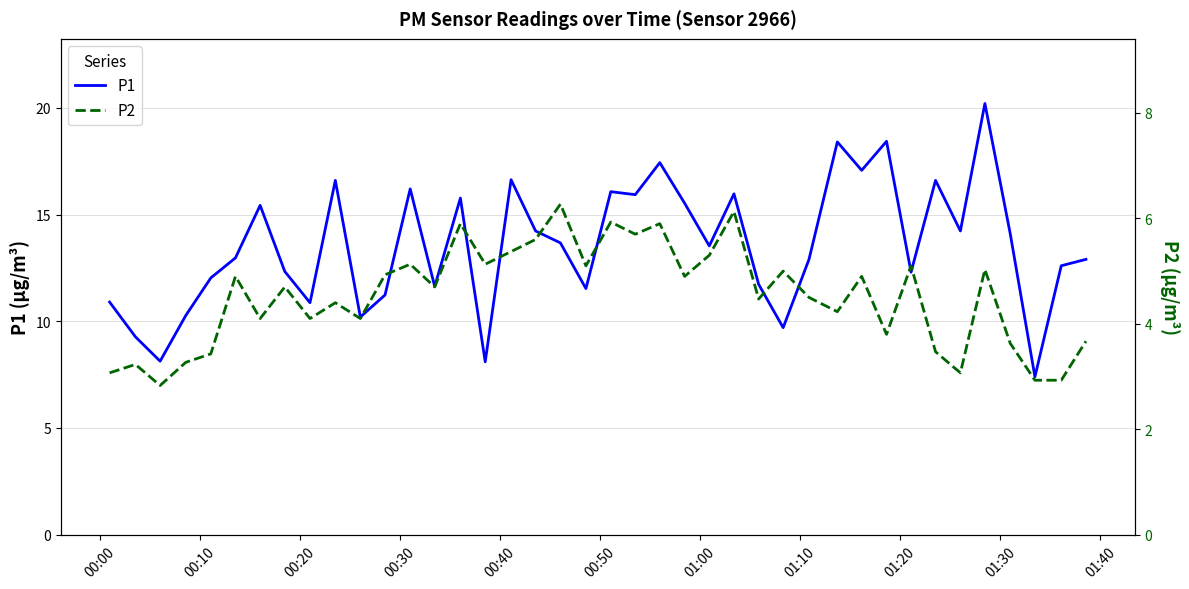

Count the number of data series in this chart.

2